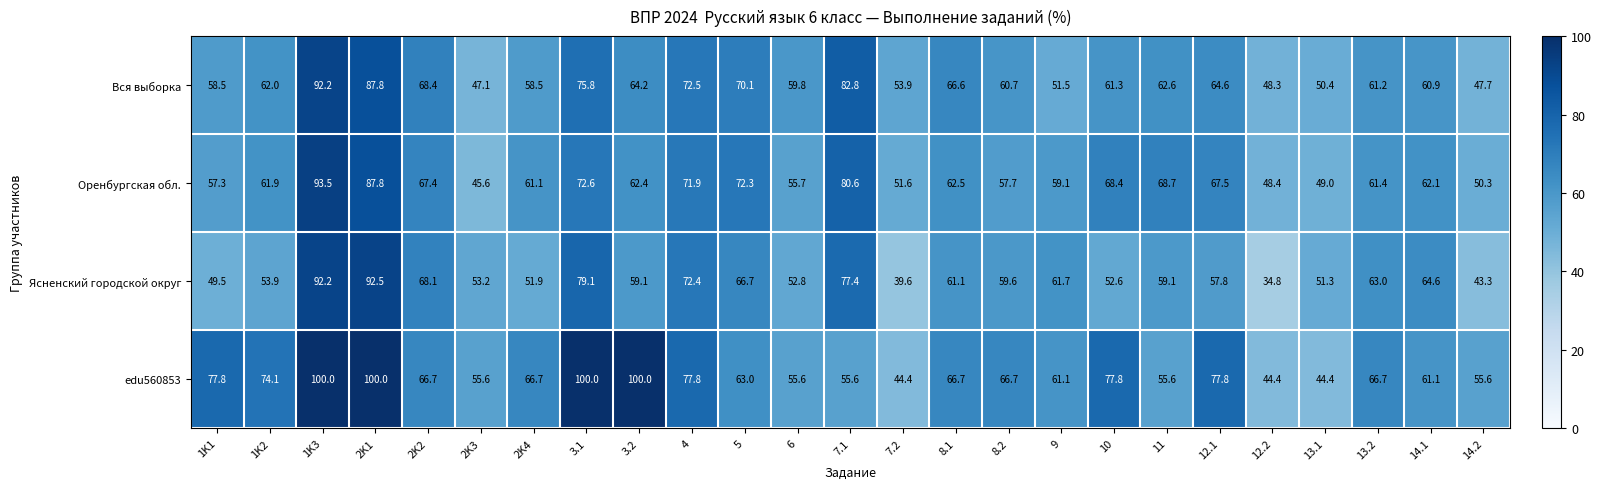

What is the difference between the highest and lowest values at 13.2?

5.5